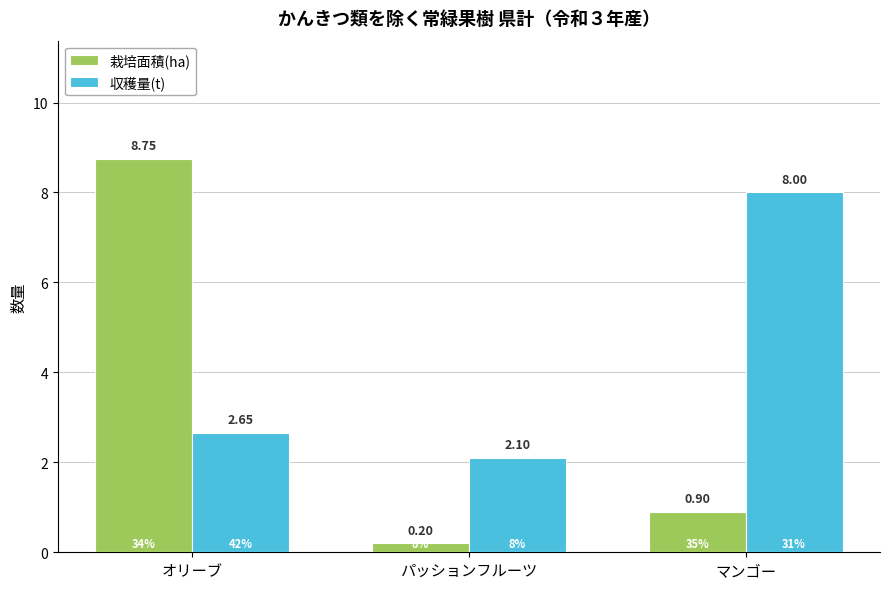

Is the value of 栽培面積(ha) at マンゴー greater than the value of 収穫量(t) at マンゴー?

No